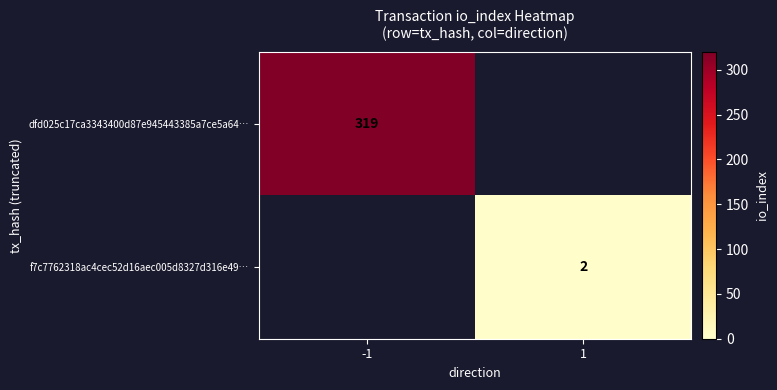

Is it true that f7c7762318ac4cec52d16aec005d8327d316e49… equals 2 at 1?

True